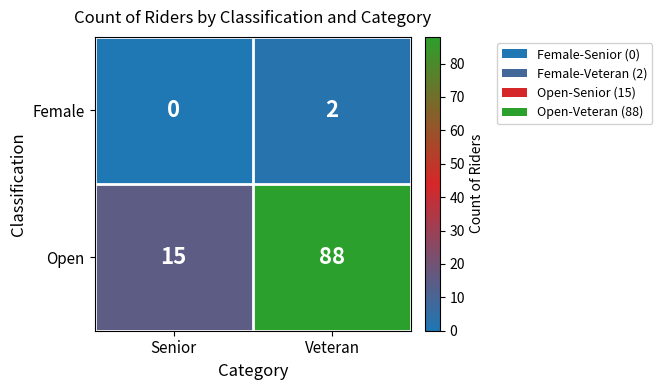

At which category does the chart reach its peak across all series?

Veteran